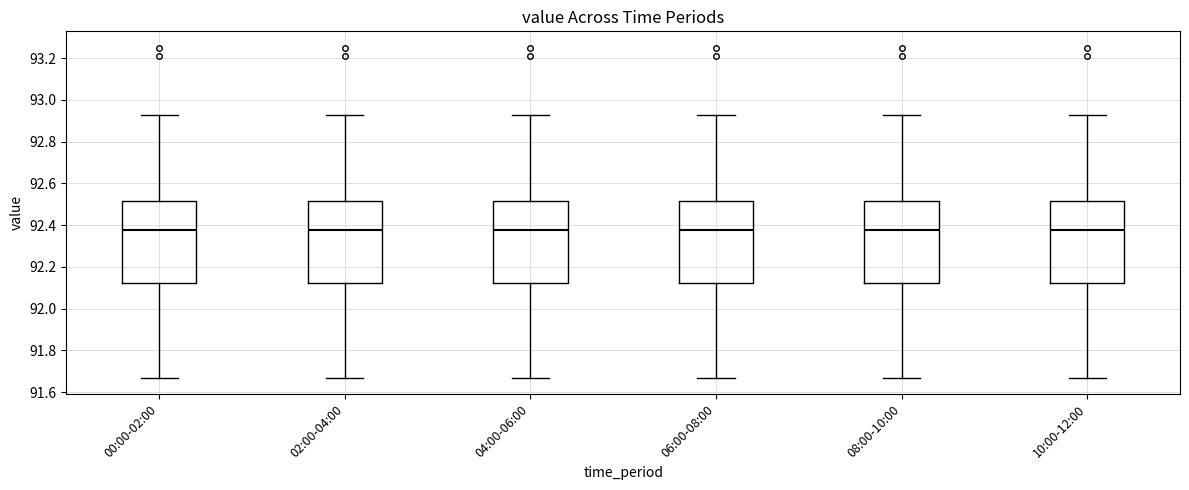

Where does the upper whisker of the box for 06:00-08:00 end on the y-axis? The values are not printed on the chart, so give them approximately, as read against the axis.

92.94